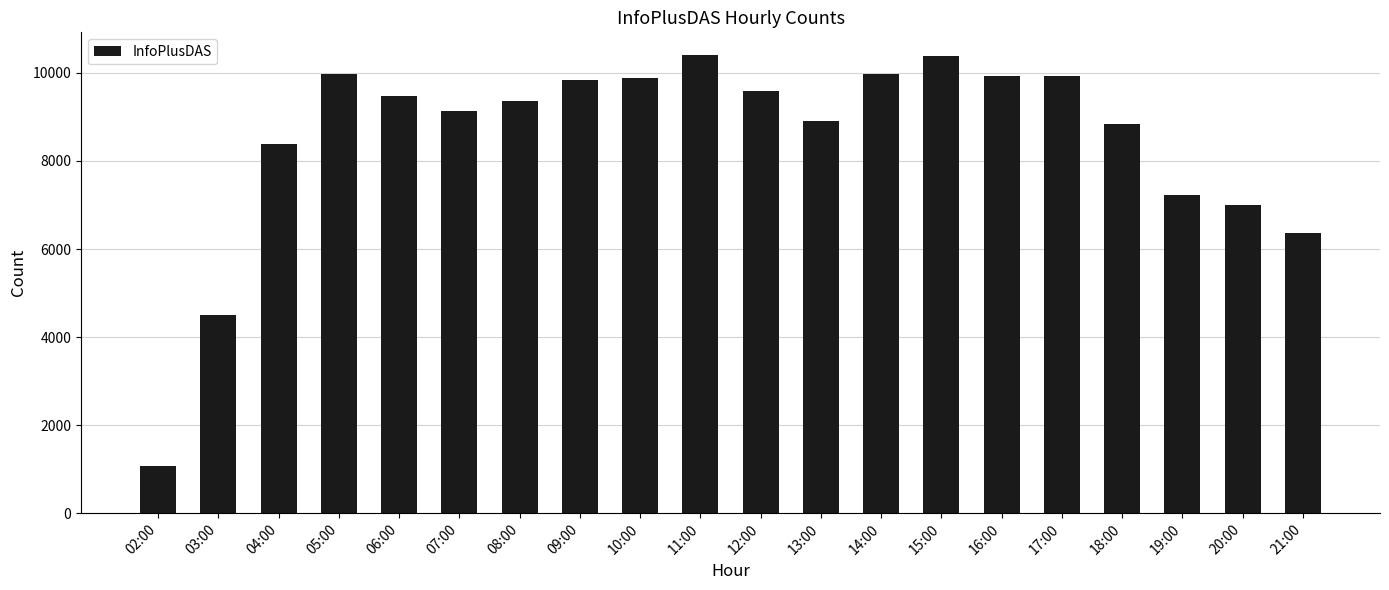

What is the greatest value displayed?

10402